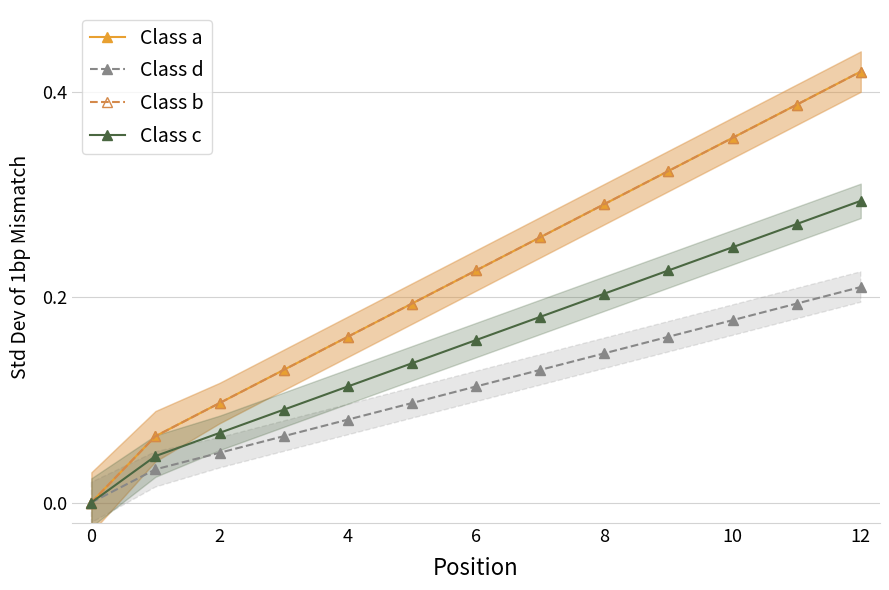

How many values in the Class b series exceed 0?

12